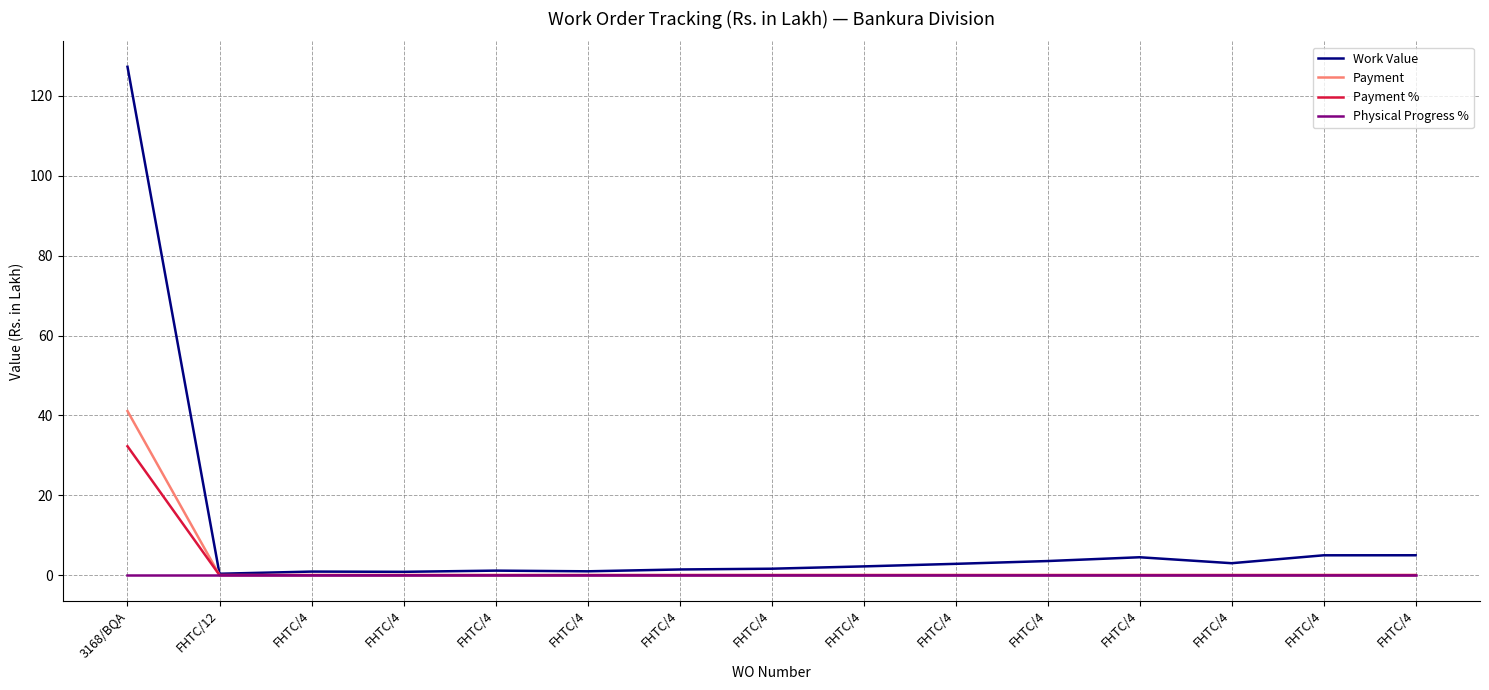

Reading left to right, list all the values displayed in this chart.

Work Value: 3168/BQA=127.3	FHTC/12=0.3	FHTC/4=0.9	FHTC/4=0.8	FHTC/4=1.1	FHTC/4=0.9	FHTC/4=1.4	FHTC/4=1.6	FHTC/4=2.2	FHTC/4=2.8	FHTC/4=3.5	FHTC/4=4.5	FHTC/4=3.0	FHTC/4=5.0	FHTC/4=5.0
Payment: 3168/BQA=41.1	FHTC/12=0.0	FHTC/4=0.0	FHTC/4=0.0	FHTC/4=0.0	FHTC/4=0.0	FHTC/4=0.0	FHTC/4=0.0	FHTC/4=0.0	FHTC/4=0.0	FHTC/4=0.0	FHTC/4=0.0	FHTC/4=0.0	FHTC/4=0.0	FHTC/4=0.0
Payment %: 3168/BQA=32.3	FHTC/12=0.0	FHTC/4=0.0	FHTC/4=0.0	FHTC/4=0.0	FHTC/4=0.0	FHTC/4=0.0	FHTC/4=0.0	FHTC/4=0.0	FHTC/4=0.0	FHTC/4=0.0	FHTC/4=0.0	FHTC/4=0.0	FHTC/4=0.0	FHTC/4=0.0
Physical Progress %: 3168/BQA=0.0	FHTC/12=0.0	FHTC/4=0.0	FHTC/4=0.0	FHTC/4=0.0	FHTC/4=0.0	FHTC/4=0.0	FHTC/4=0.0	FHTC/4=0.0	FHTC/4=0.0	FHTC/4=0.0	FHTC/4=0.0	FHTC/4=0.0	FHTC/4=0.0	FHTC/4=0.0